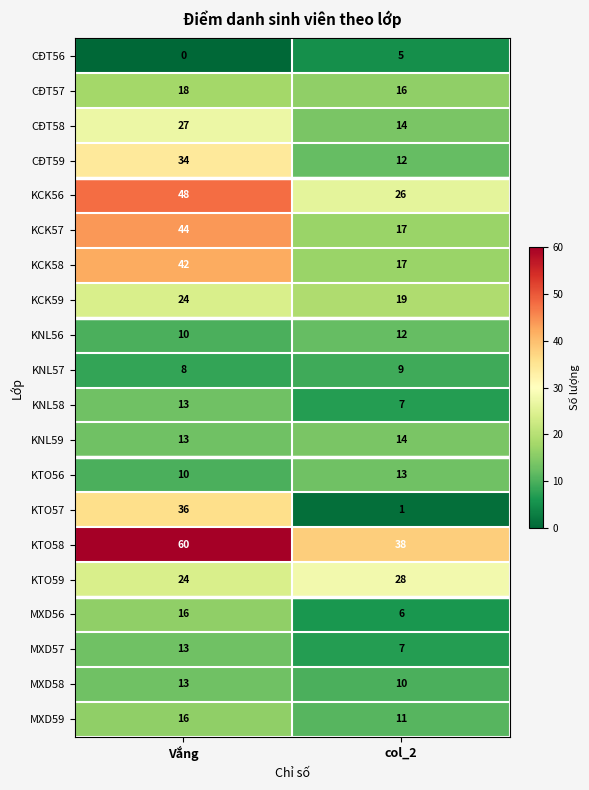

What is the average value of the MXD58 series?

12